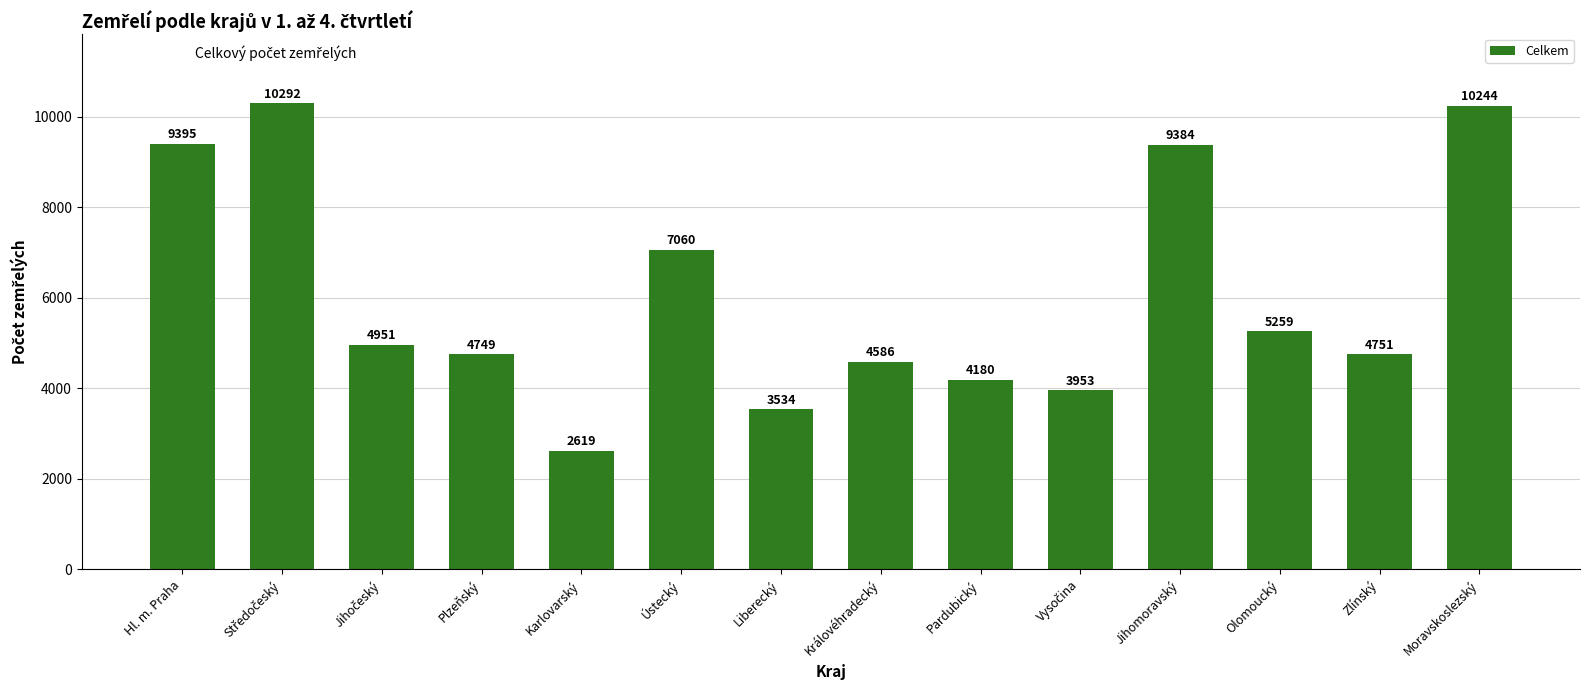

What position from the left is Pardubický?

9